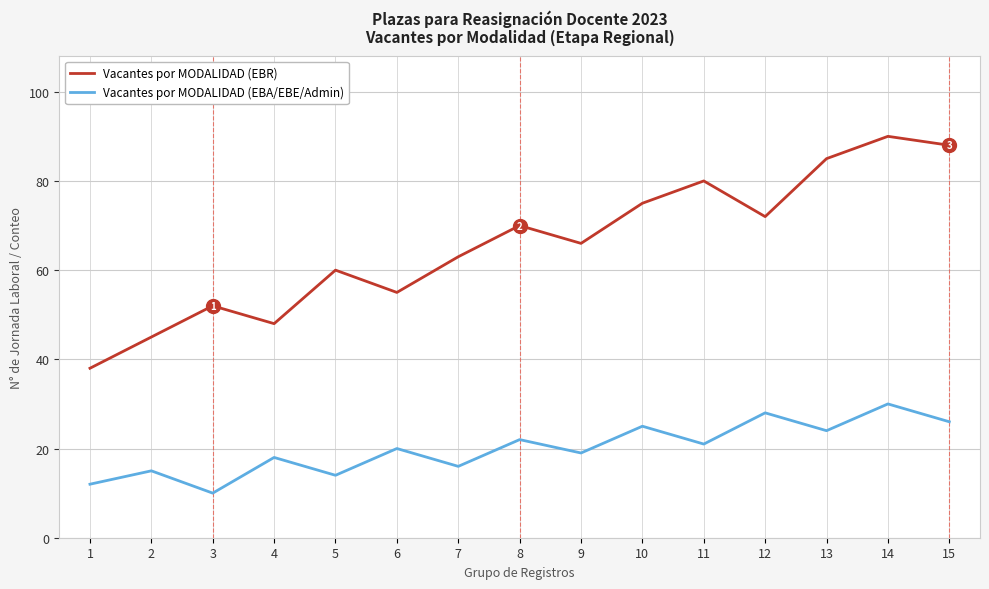

At which category does Vacantes por MODALIDAD (EBR) reach its first local peak?

3